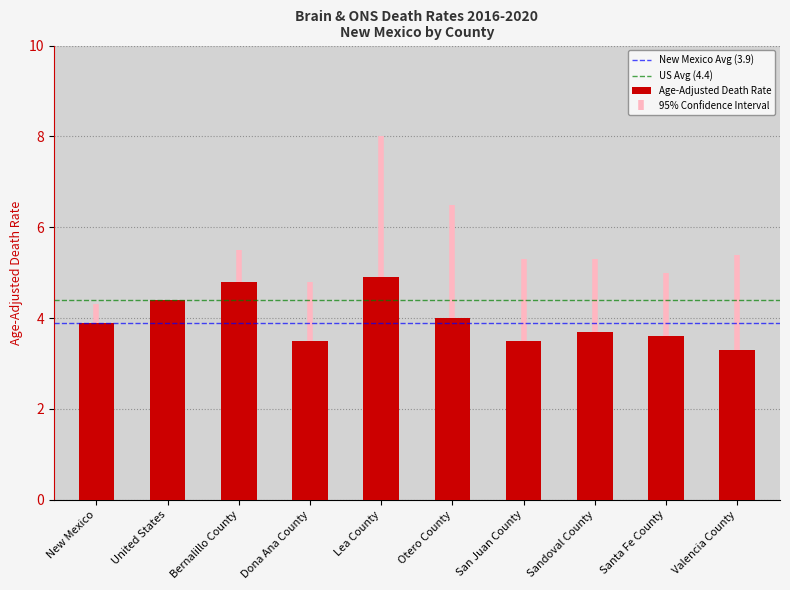

Count the number of data series in this chart.

1